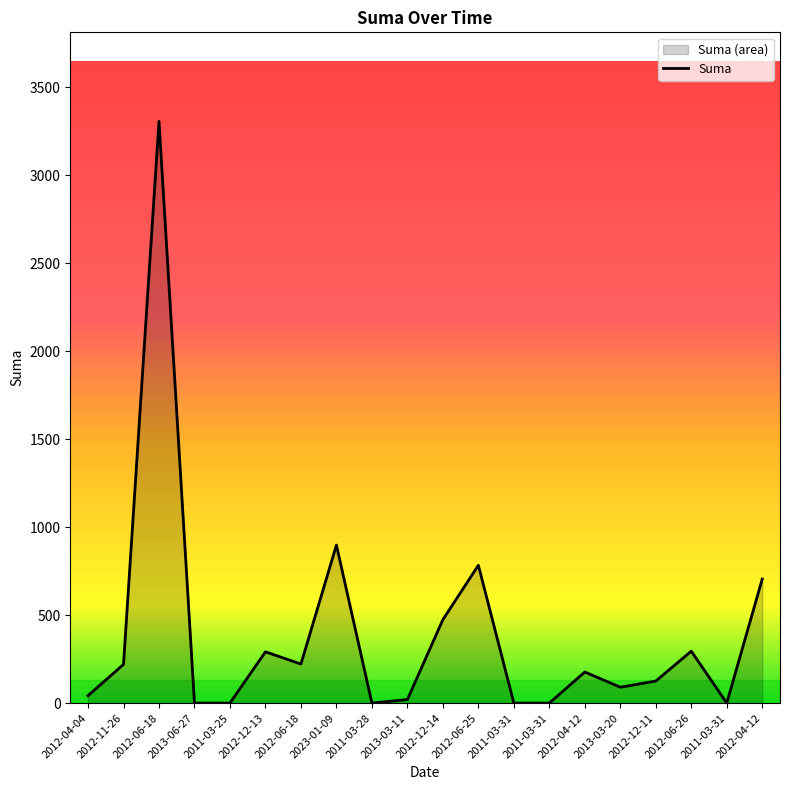

The chart shows a value of 90.2 at 2013-03-20. True or false?

True